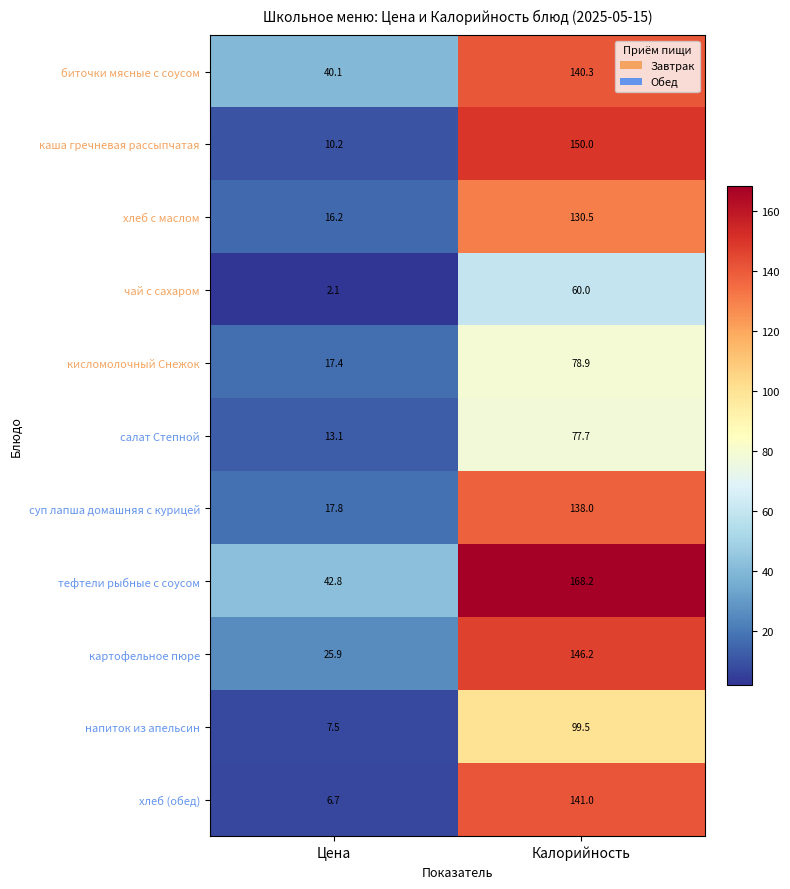

What is the sum of the тефтели рыбные с соусом values at Калорийность and Цена?

211.0